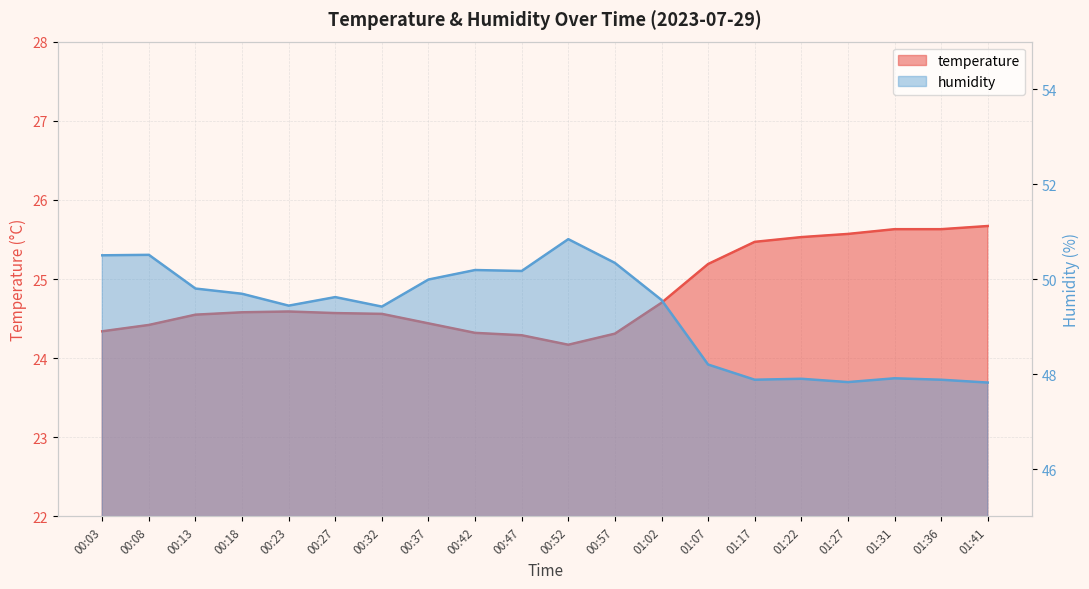

Which series has the largest total across all categories?

humidity